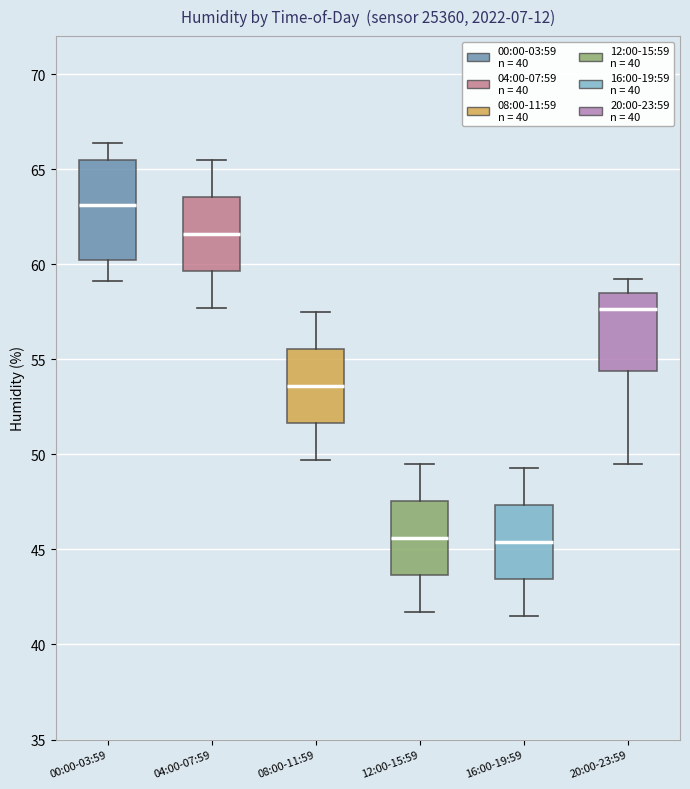

Reading left to right, read every box against the y-axis: the position of its median line, the range the box covers, and the ends of its whiskers. The values are not printed on the chart, so give them approximately, as read against the axis.

00:00-03:59: median 63.0, box 60.0 to 65.5, whiskers 59.0 to 66.5
04:00-07:59: median 61.5, box 59.5 to 63.5, whiskers 57.5 to 65.5
08:00-11:59: median 53.5, box 51.5 to 55.5, whiskers 49.5 to 57.5
12:00-15:59: median 45.5, box 43.5 to 47.5, whiskers 41.5 to 49.5
16:00-19:59: median 45.5, box 43.5 to 47.5, whiskers 41.5 to 49.5
20:00-23:59: median 57.5, box 54.5 to 58.5, whiskers 49.5 to 59.0